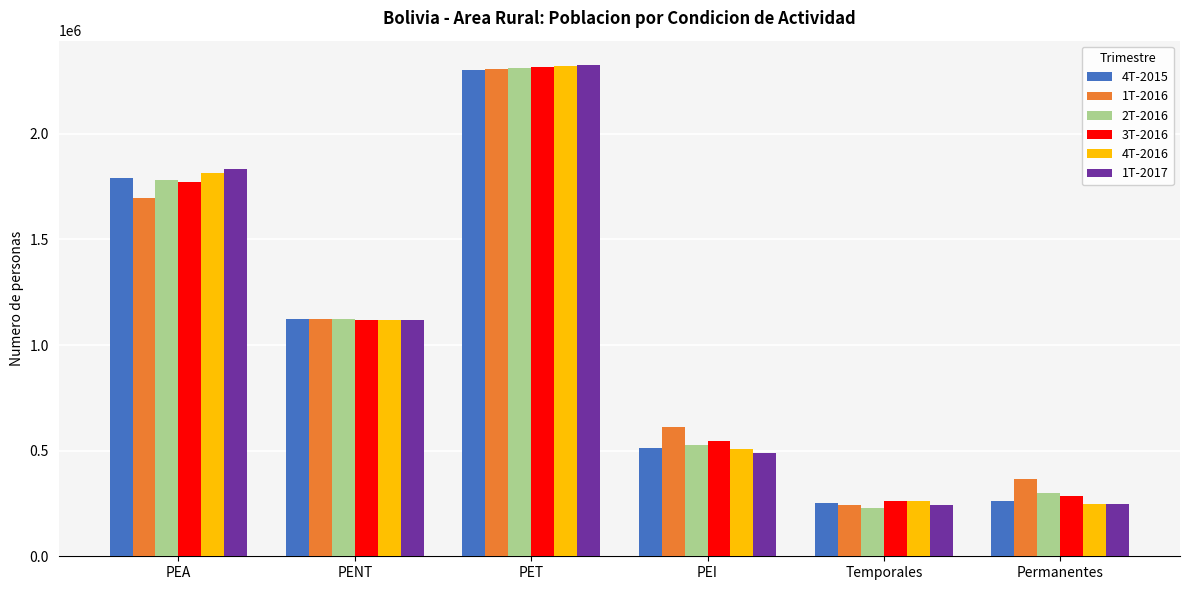

What is the spread (max minus min) of values at PENT?

6251.0